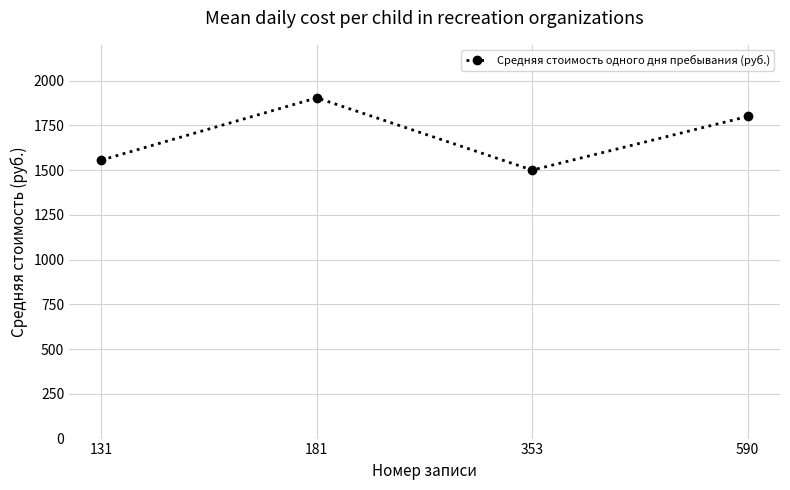

Is it true that the value at 131 is 1556?

True